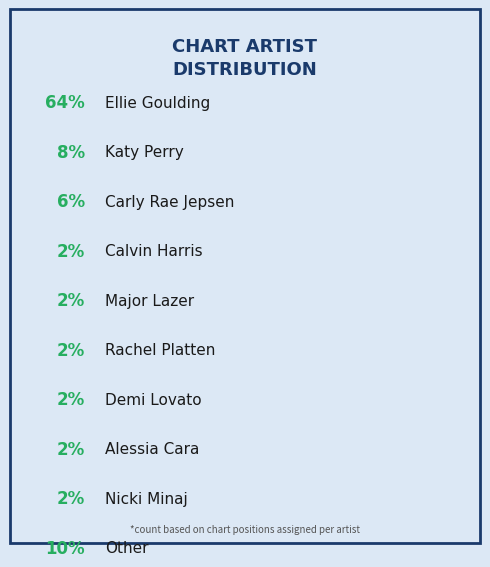

Approximately how many times larger is the value at Major Lazer compared to Other?

0.2